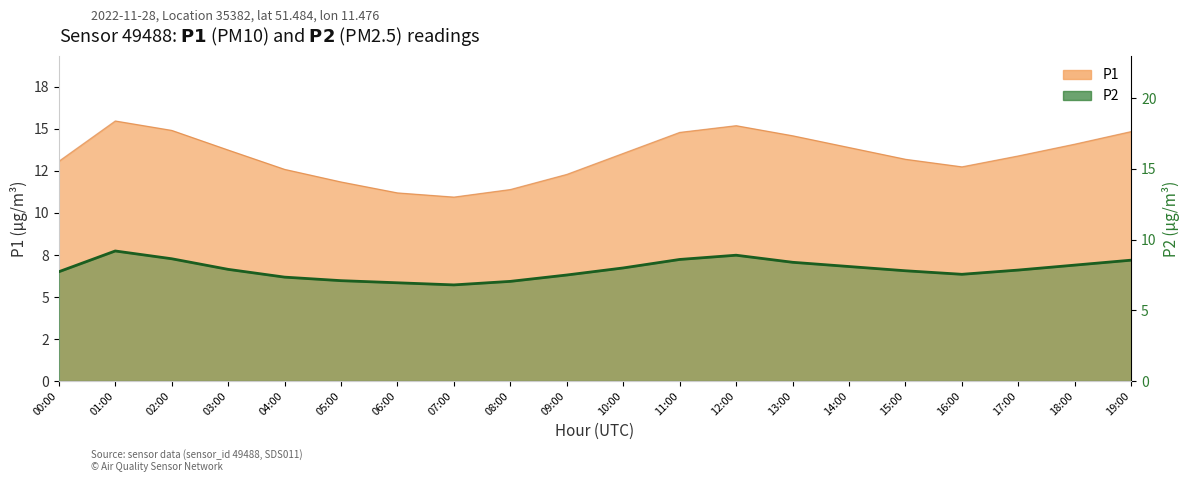

Where is the first local minimum?

07:00